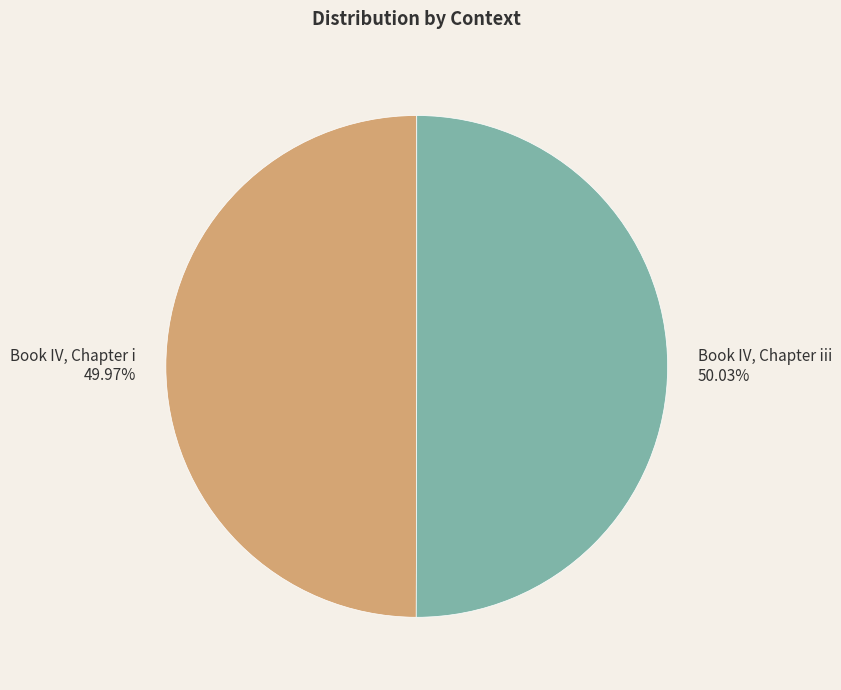

Rank the categories by value from lowest to highest.

Book IV, Chapter i, Book IV, Chapter iii